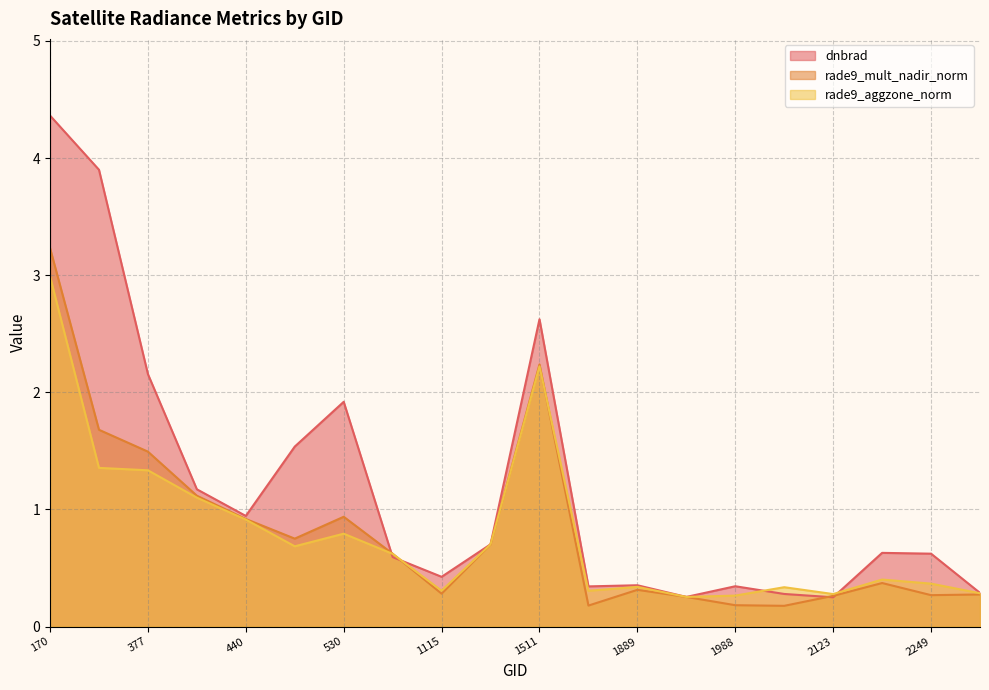

How many lines are shown in the chart?

3